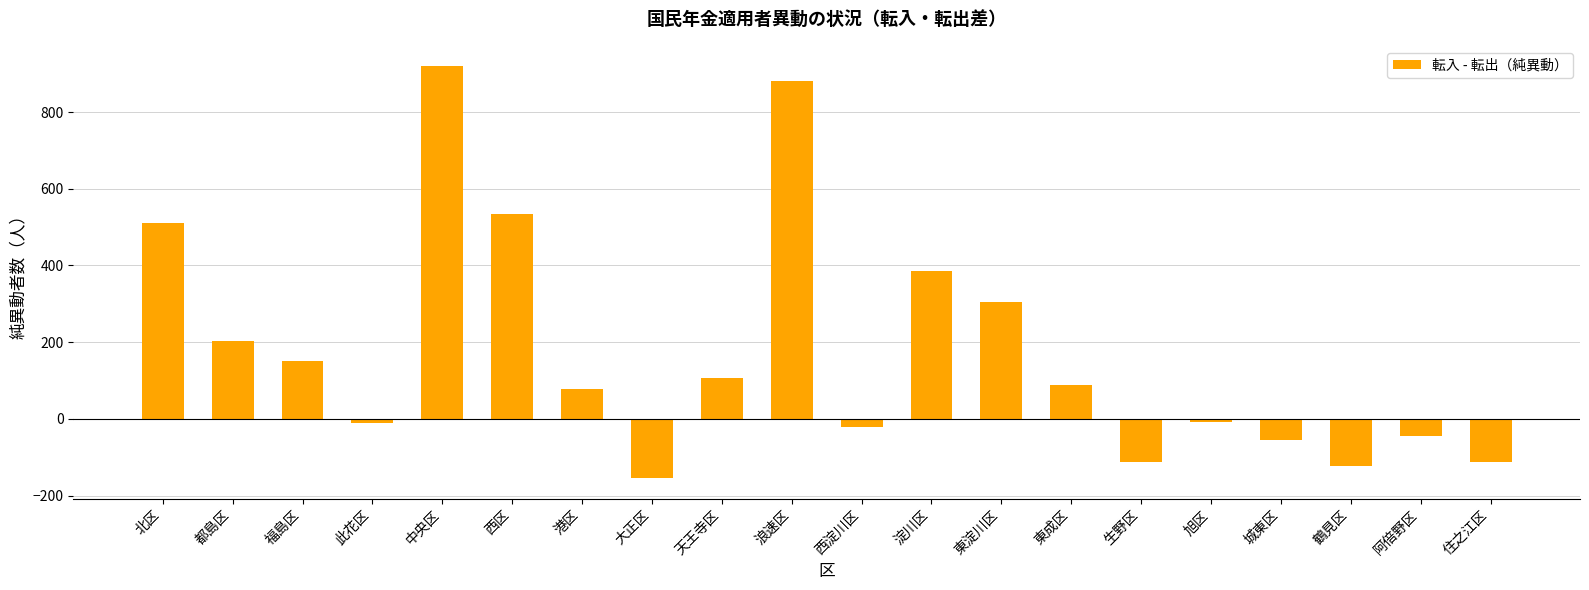

How many values are below zero?

9